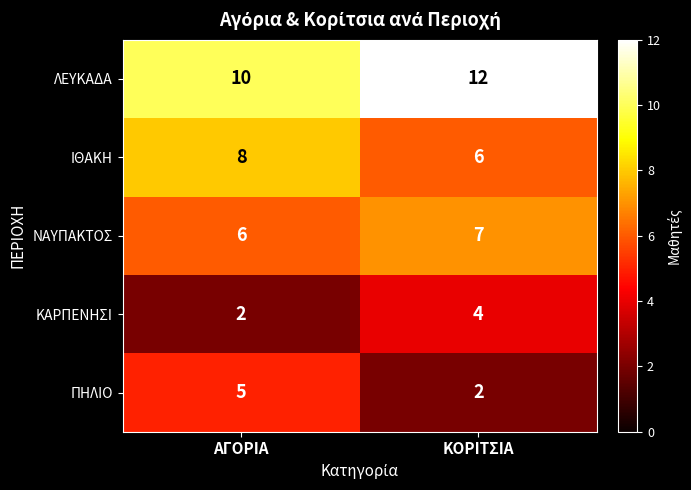

Count the number of data series in this chart.

5